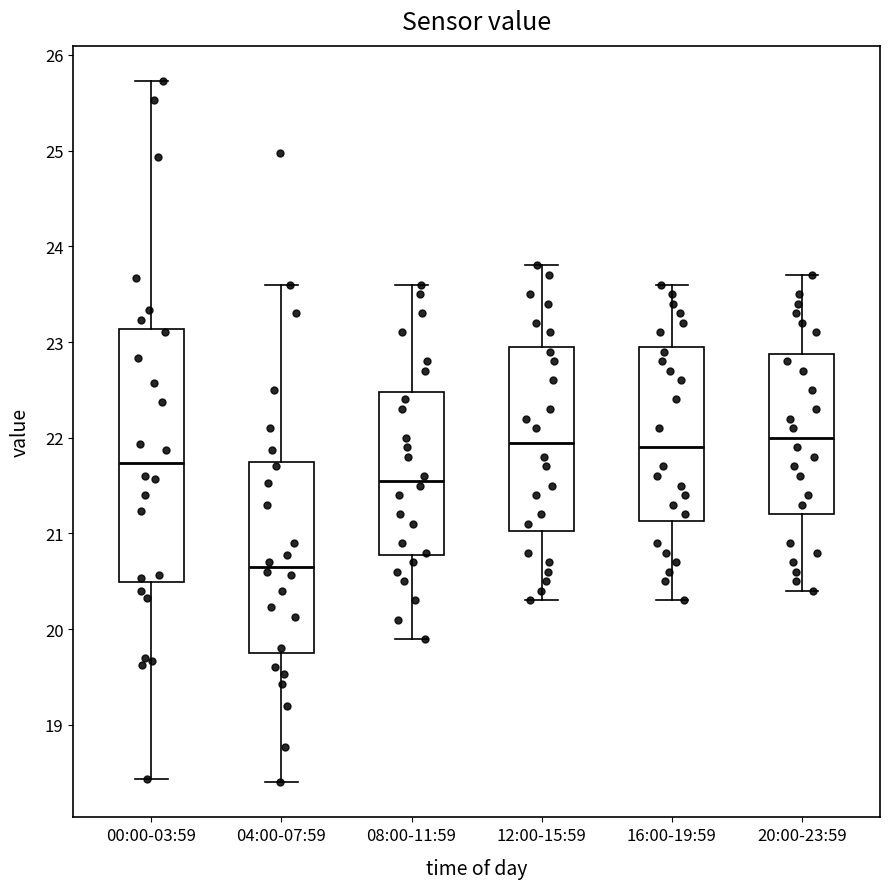

Reading left to right, transcribe this box plot: for each box, give where its median line is, the range the box spans, and where its two whiskers end, as read against the y-axis. The values are not printed on the chart, so give them approximately, as read against the axis.

00:00-03:59: median 21.7, box 20.5 to 23.1, whiskers 18.4 to 25.7
04:00-07:59: median 20.7, box 19.8 to 21.7, whiskers 18.4 to 23.6
08:00-11:59: median 21.6, box 20.8 to 22.5, whiskers 19.9 to 23.6
12:00-15:59: median 22.0, box 21.0 to 23.0, whiskers 20.3 to 23.8
16:00-19:59: median 21.9, box 21.1 to 23.0, whiskers 20.3 to 23.6
20:00-23:59: median 22.0, box 21.2 to 22.9, whiskers 20.4 to 23.7